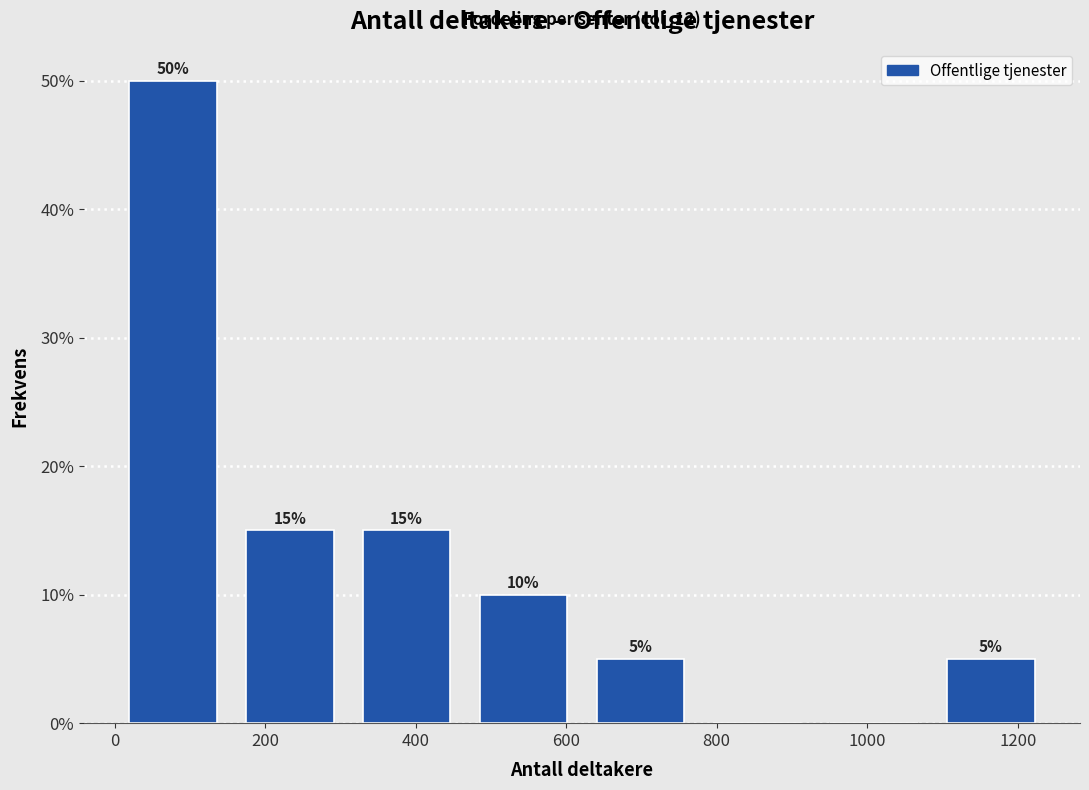

Which range on the x-axis has the tallest bar?

0 to 160